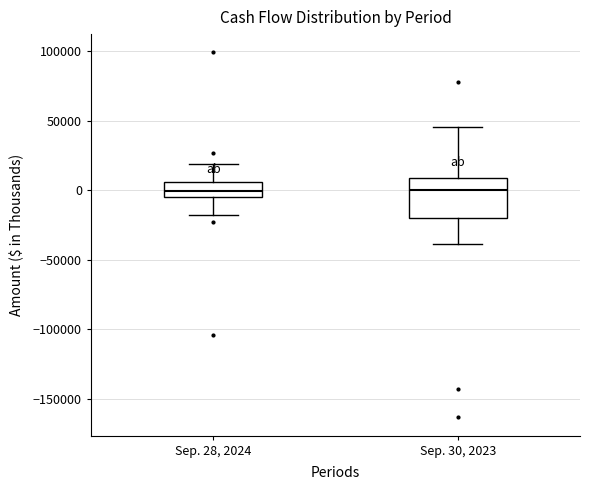

Reading left to right, transcribe this box plot: for each box, give where its median line is, the range the box spans, and where its two whiskers end, as read against the y-axis. The values are not printed on the chart, so give them approximately, as read against the axis.

Sep. 28, 2024: median 0, box -5000 to 5000, whiskers -20000 to 20000
Sep. 30, 2023: median 0, box -20000 to 10000, whiskers -40000 to 45000